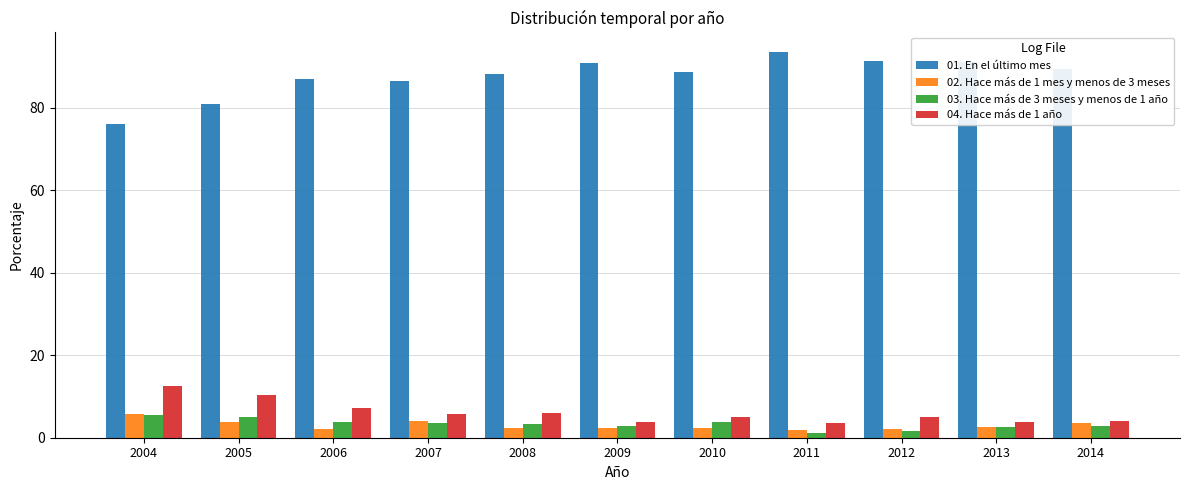

At which category does the chart reach its peak across all series?

2011